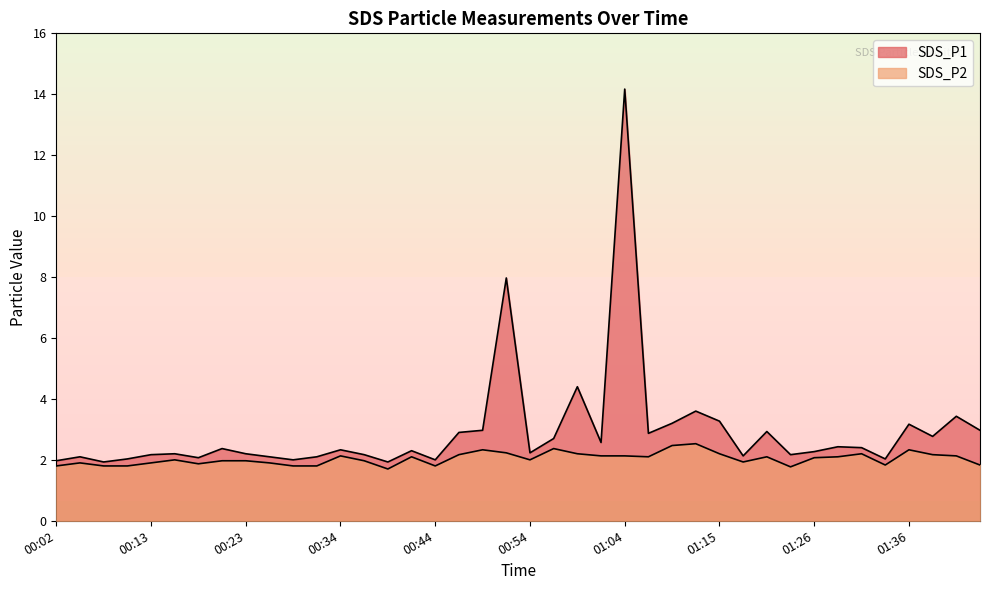

True or false: SDS_P2 and SDS_P1 intersect in this chart.

False